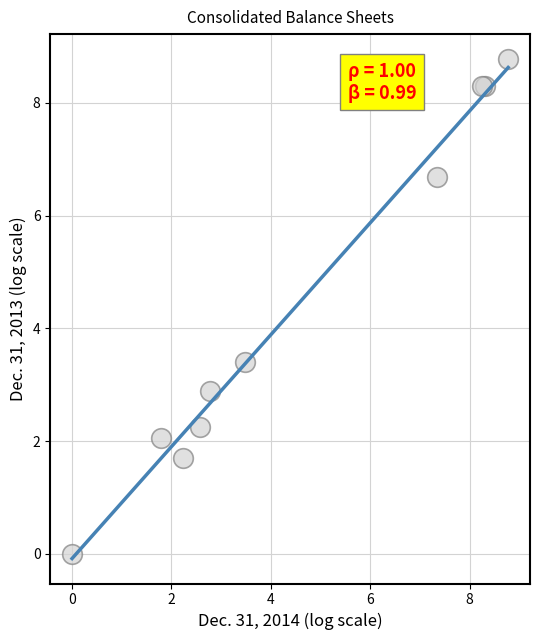

What Y value in the scatter plot is closest to 4?

3.4